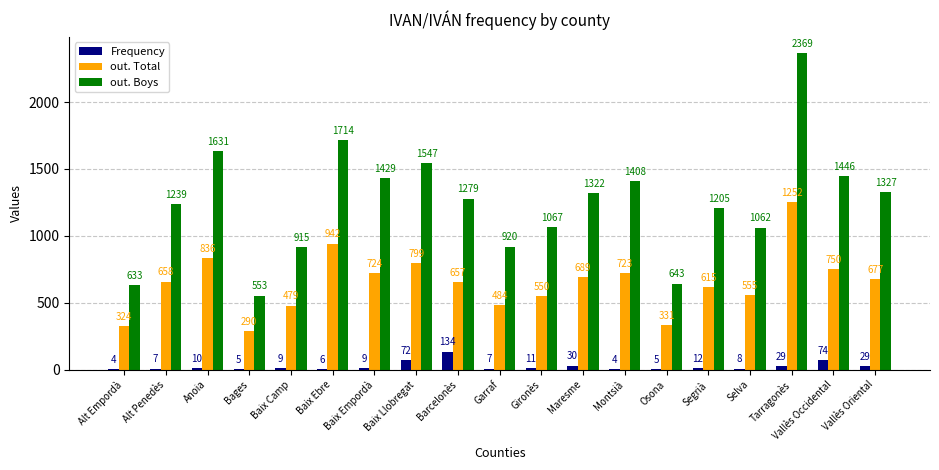

Between Alt Empordà and Maresme, which series saw the biggest shift?

out. Boys